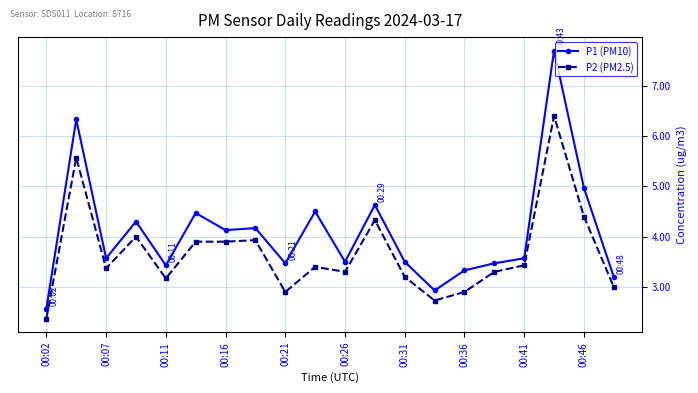

What is the value of the P1 (PM10) point at the 1st from the left?

2.6